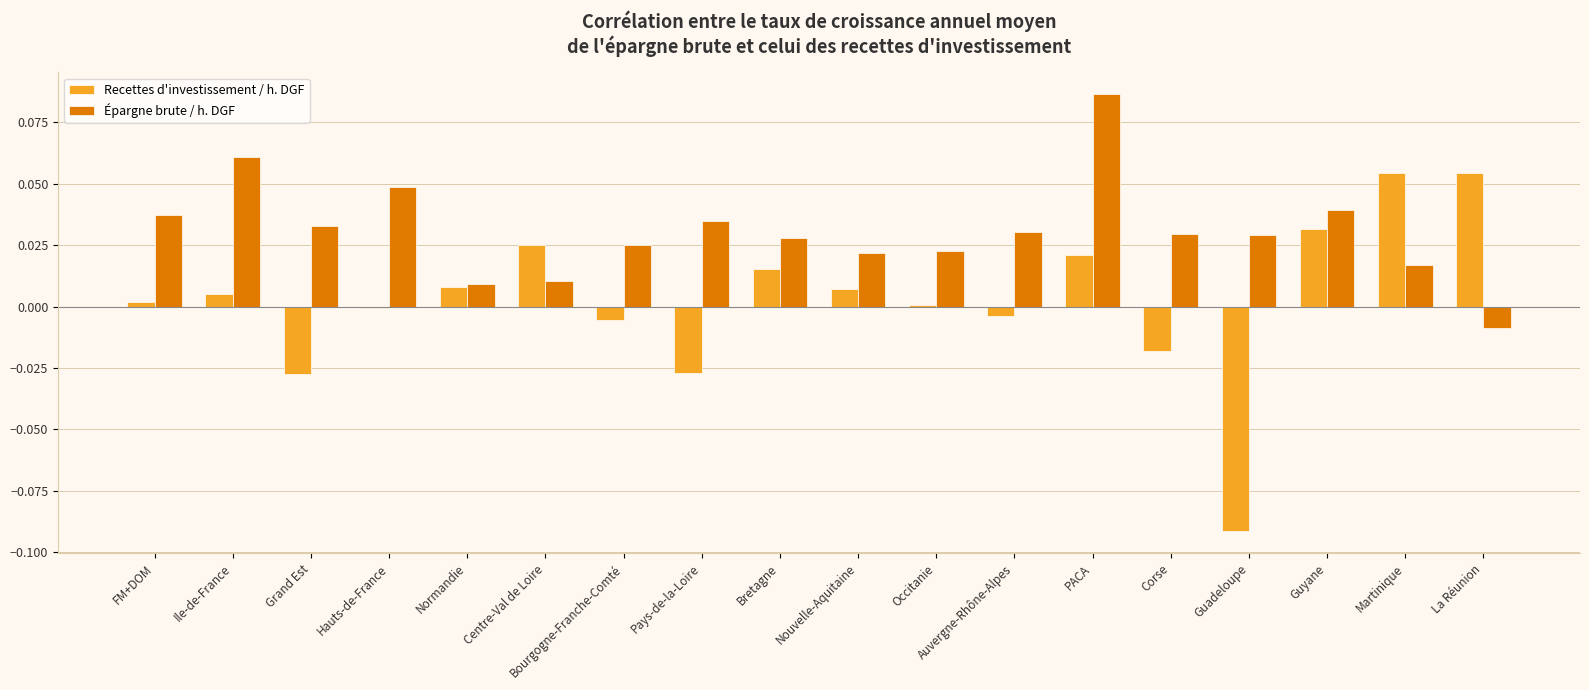

The value of Épargne brute / h. DGF at Pays-de-la-Loire is 0.1. True or false?

False